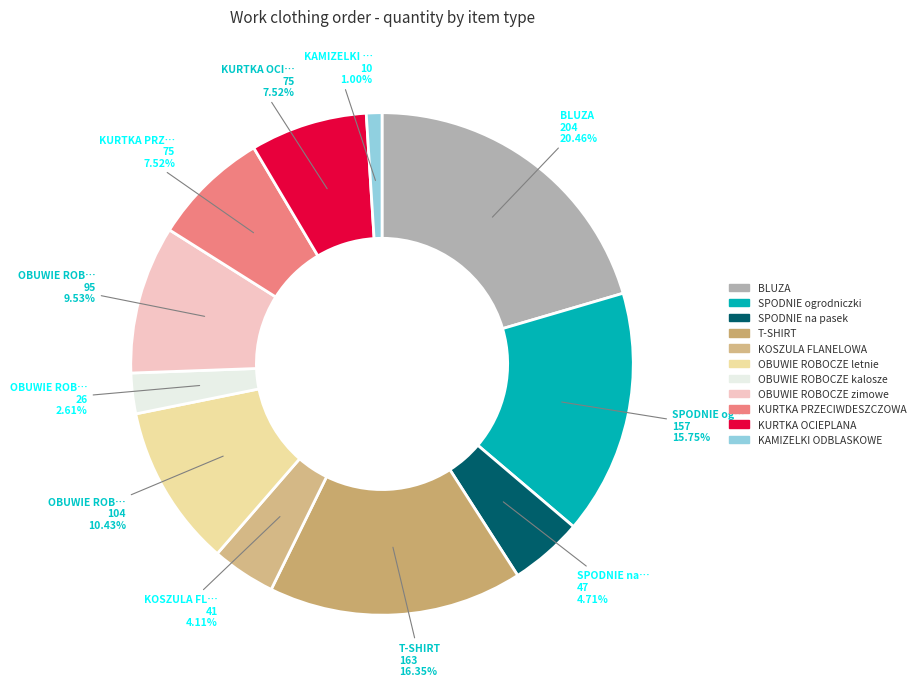

Rank the categories by value from lowest to highest.

KAMIZELKI ODBLASKOWE, OBUWIE ROBOCZE kalosze, KOSZULA FLANELOWA, SPODNIE na pasek, KURTKA PRZECIWDESZCZOWA, KURTKA OCIEPLANA, OBUWIE ROBOCZE zimowe, OBUWIE ROBOCZE letnie, SPODNIE ogrodniczki, T-SHIRT, BLUZA